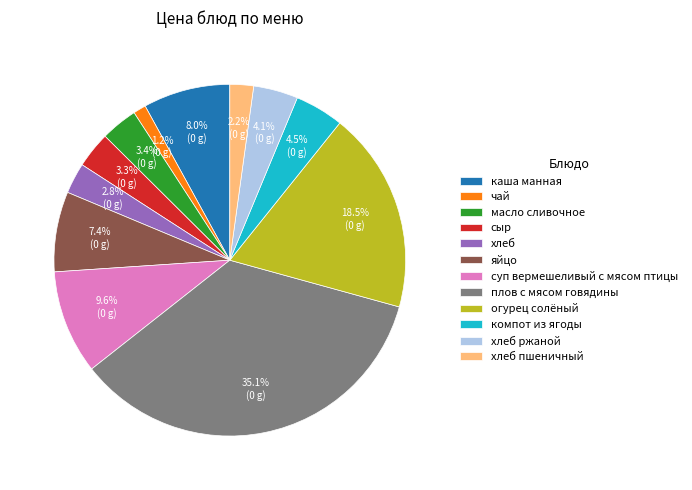

What is the largest slice in the pie chart?

плов с мясом говядины